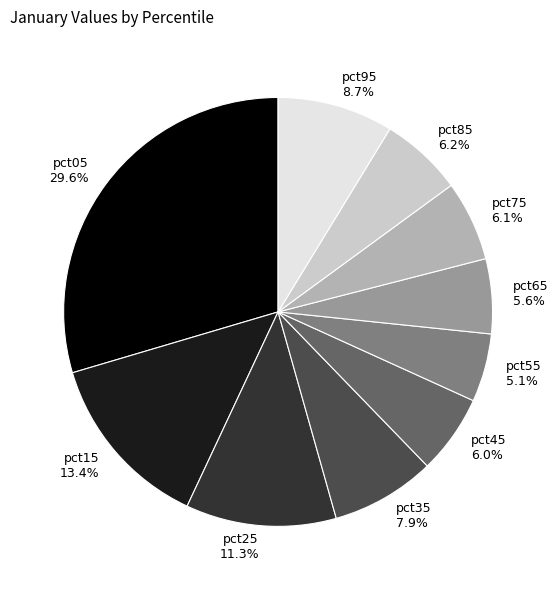

Do pct25 and pct65 together represent more than half of the pie?

No